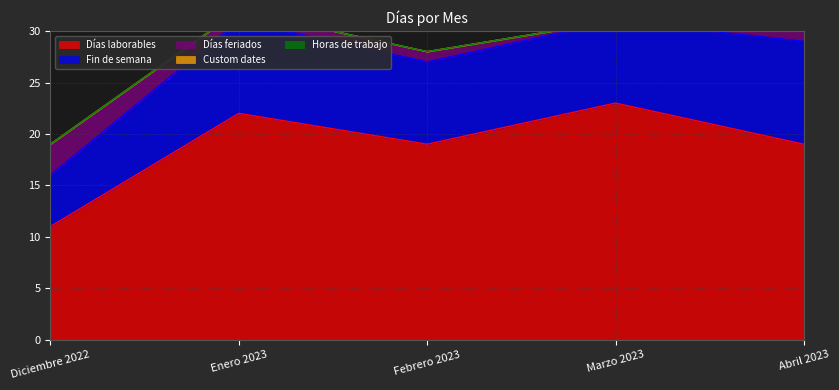

At which label does Custom dates reach its peak?

Diciembre 2022